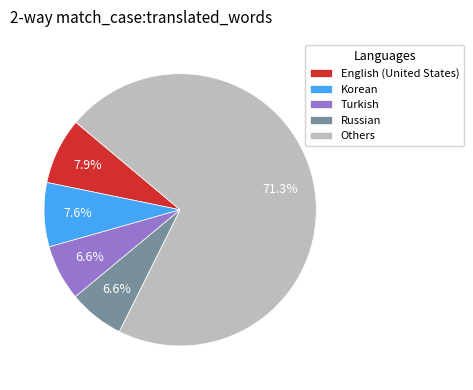

Between Turkish and English (United States), which is larger?

English (United States)